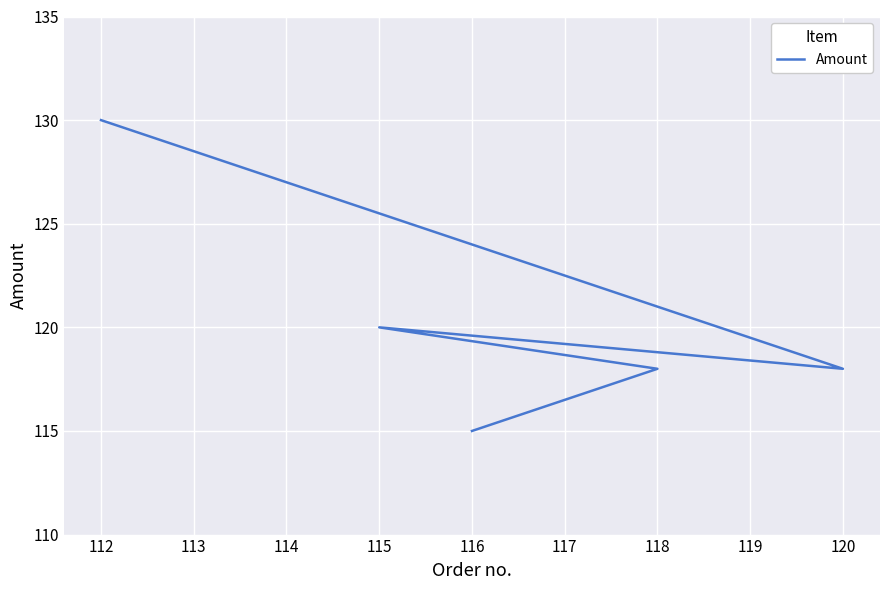

What is the difference between the maximum and second lowest values?

12